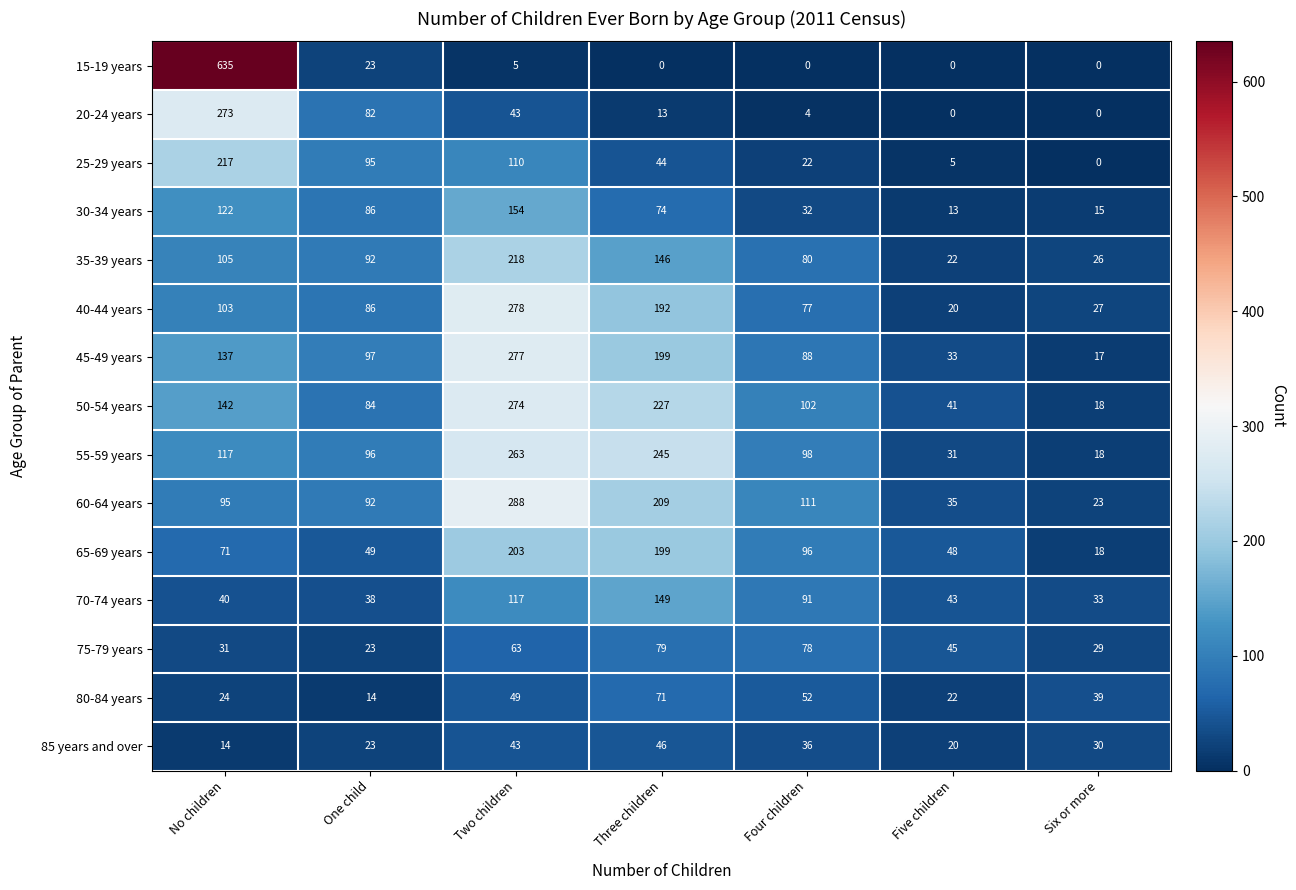

At which category is the sum across all series the highest?

Two children